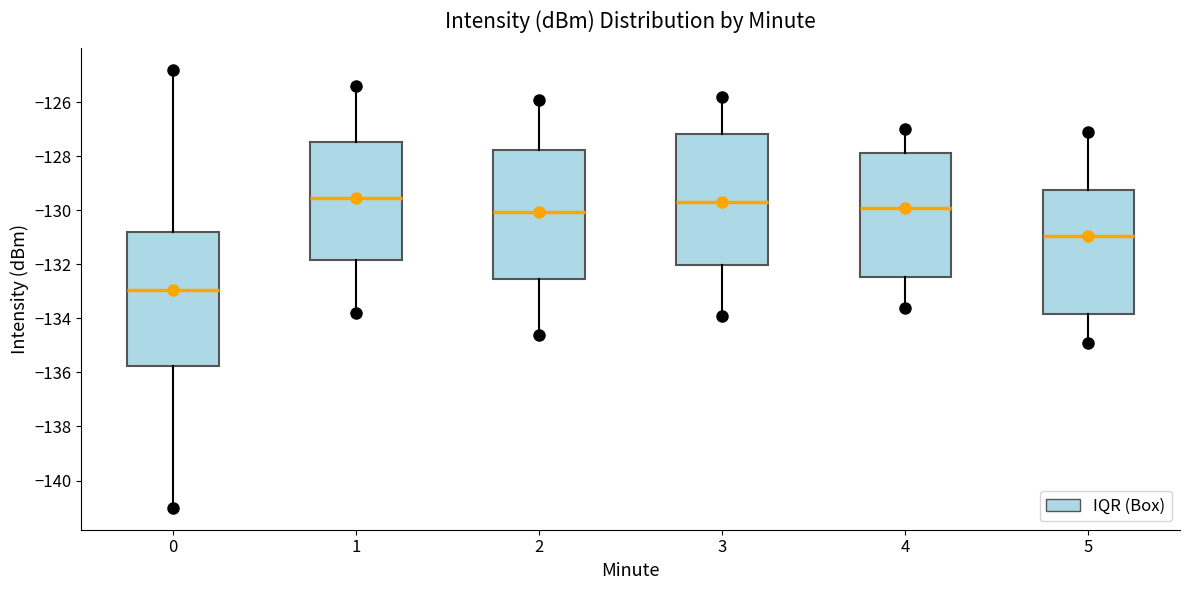

Reading left to right, read every box against the y-axis: the position of its median line, the range the box covers, and the ends of its whiskers. The values are not printed on the chart, so give them approximately, as read against the axis.

0: median -133.0, box -135.8 to -130.8, whiskers -141.0 to -124.8
1: median -129.6, box -131.8 to -127.4, whiskers -133.8 to -125.4
2: median -130.0, box -132.6 to -127.8, whiskers -134.6 to -125.8
3: median -129.6, box -132.0 to -127.2, whiskers -133.8 to -125.8
4: median -129.8, box -132.4 to -127.8, whiskers -133.6 to -127.0
5: median -131.0, box -133.8 to -129.2, whiskers -134.8 to -127.0